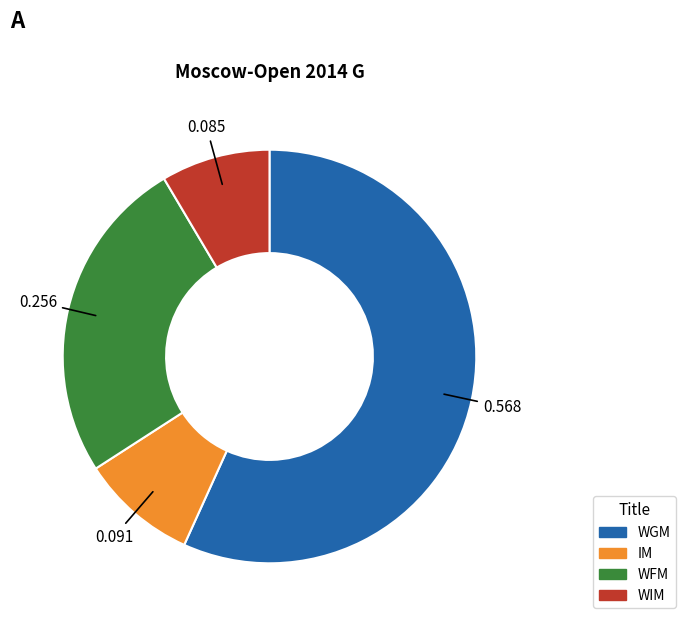

Do WFM and WGM together represent more than half of the pie?

Yes